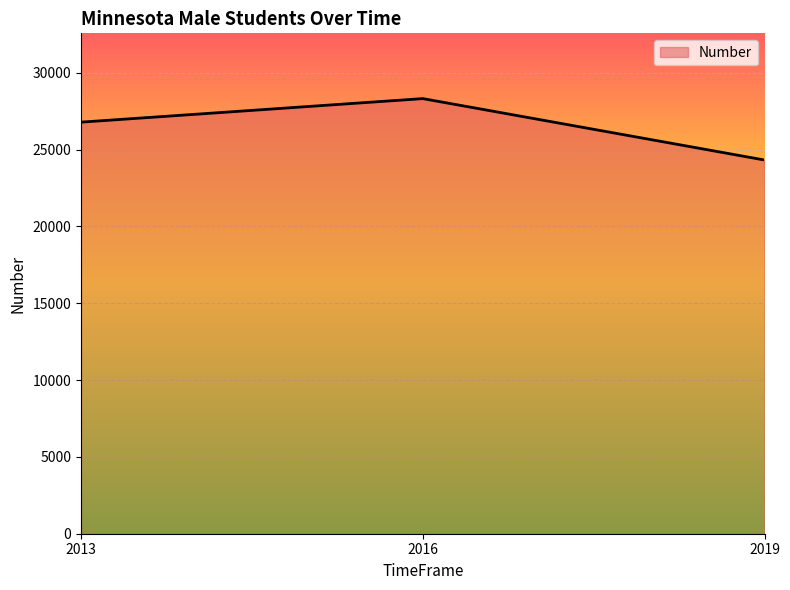

At which label is the value closest to 26323?

2013